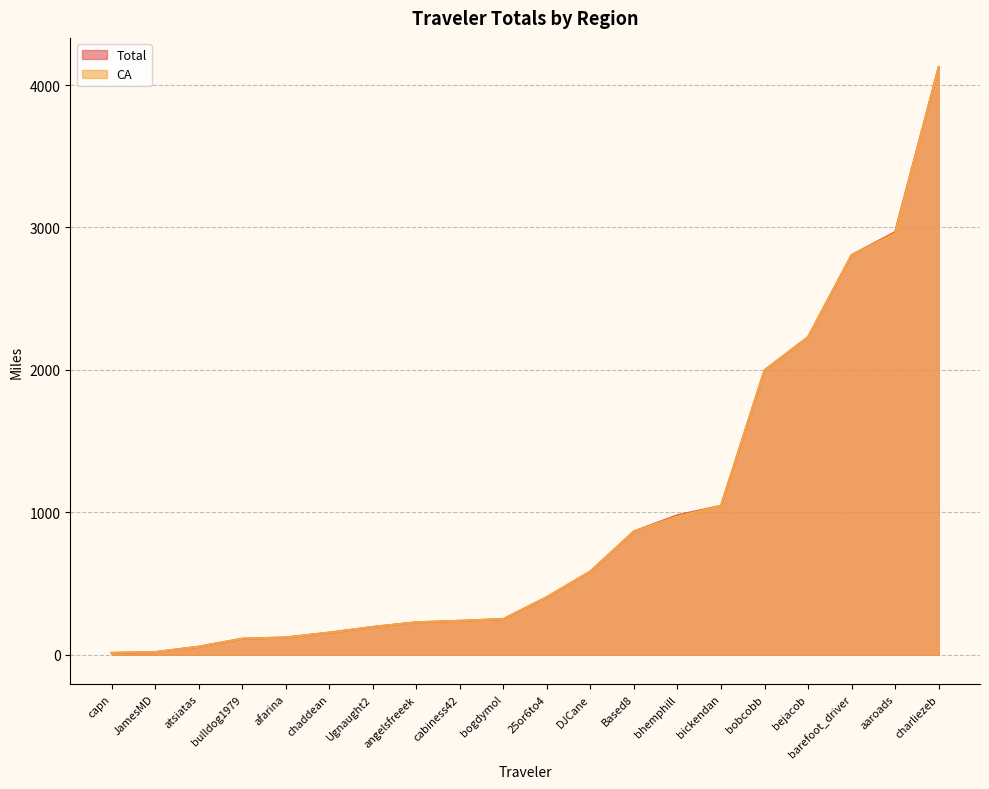

What is the lowest value of the Total series?

13.4